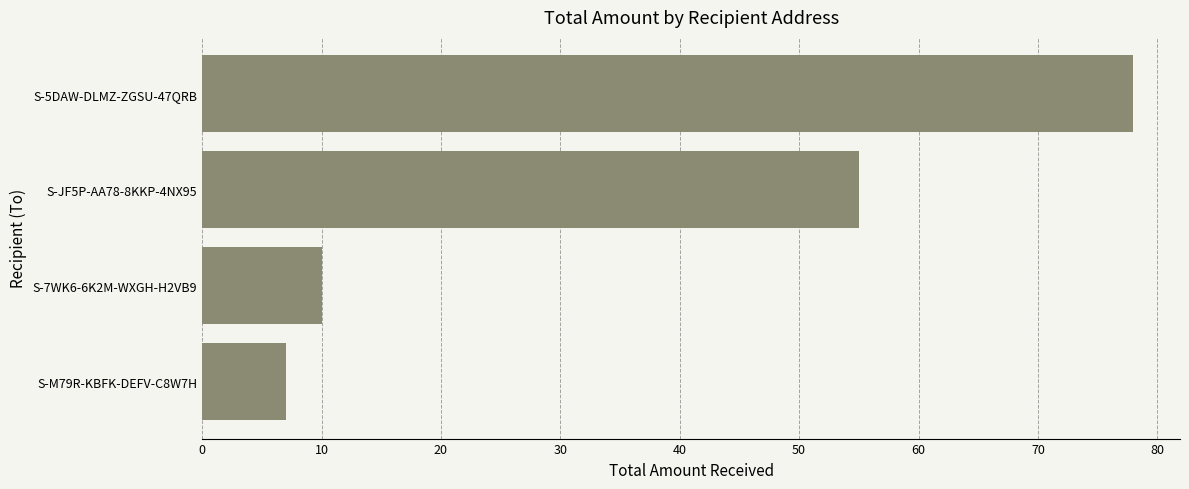

Read the value at S-7WK6-6K2M-WXGH-H2VB9.

10.0